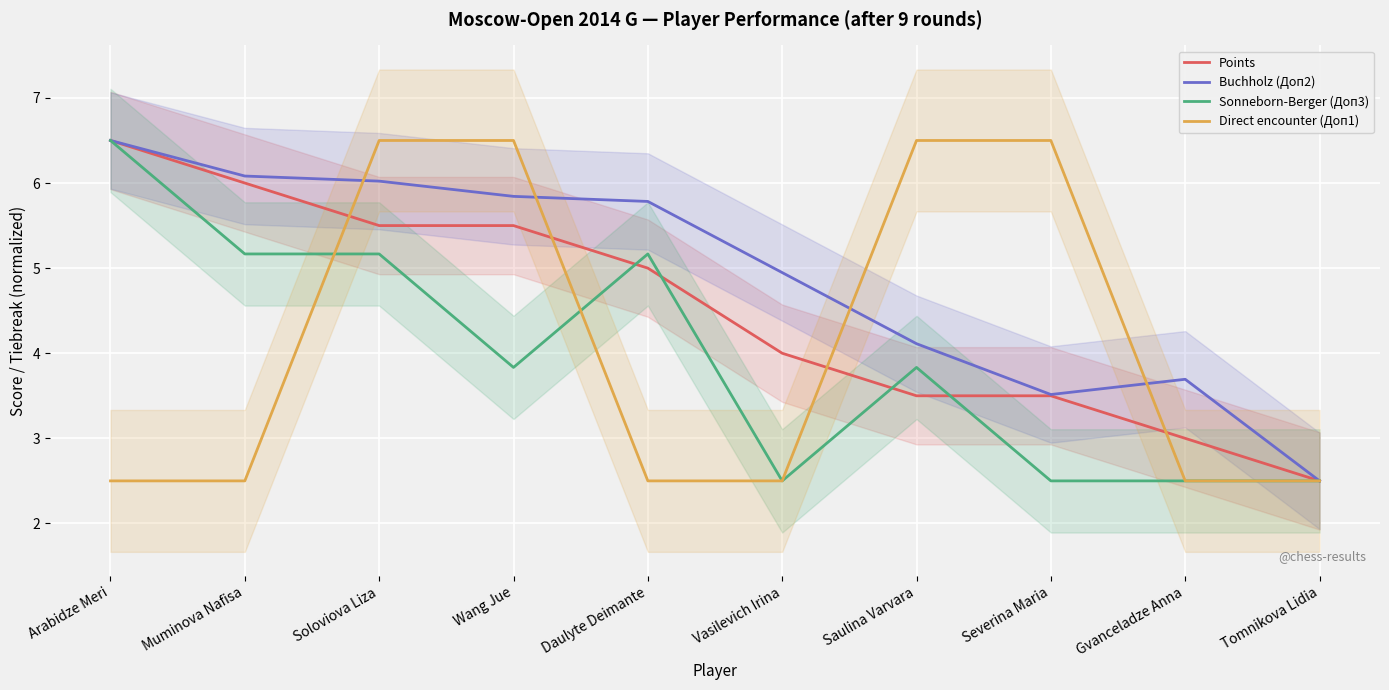

What value does the Buchholz (Доп2) series have at Muminova Nafisa?

6.1